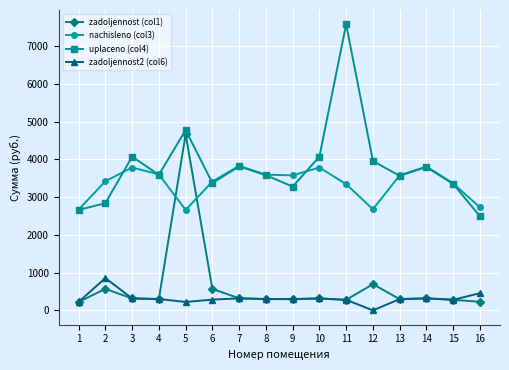

True or false: zadoljennost2 (col6) and nachisleno (col3) intersect in this chart.

False